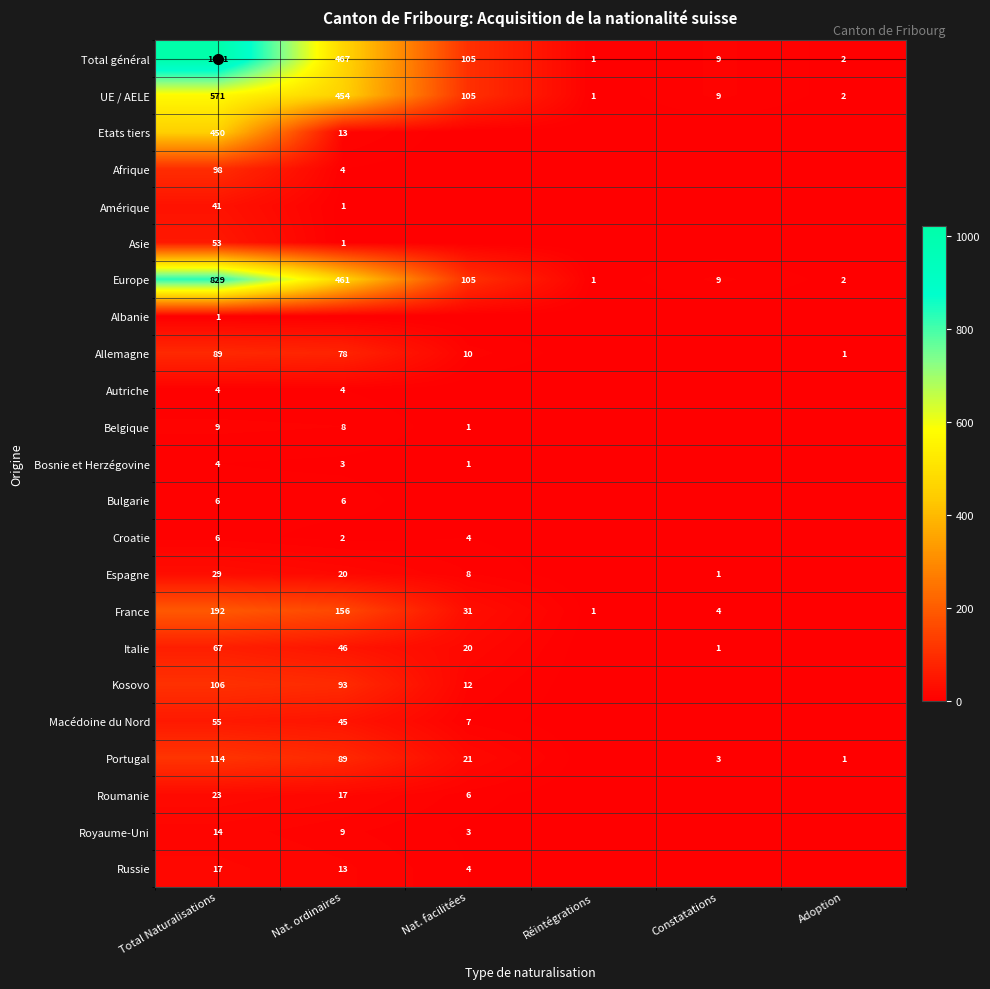

What is the sum of the Europe values at Constatations and Nat. facilitées?

114